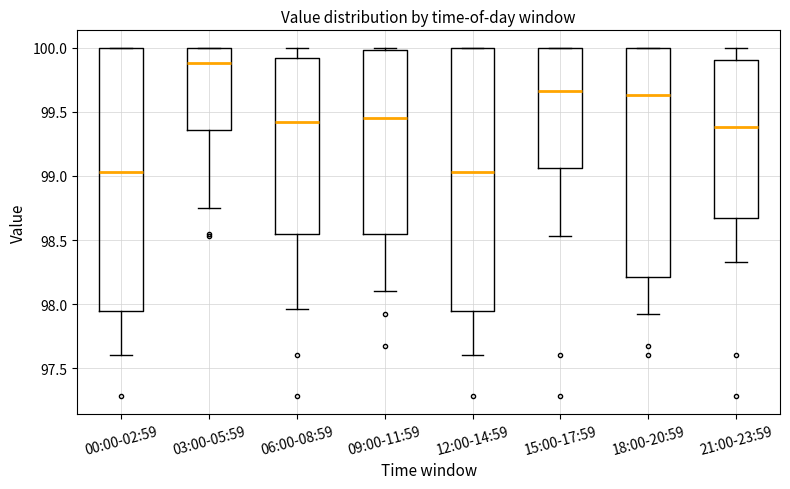

Where is the upper edge of the box for 03:00-05:59 on the y-axis? The values are not printed on the chart, so give them approximately, as read against the axis.

100.00